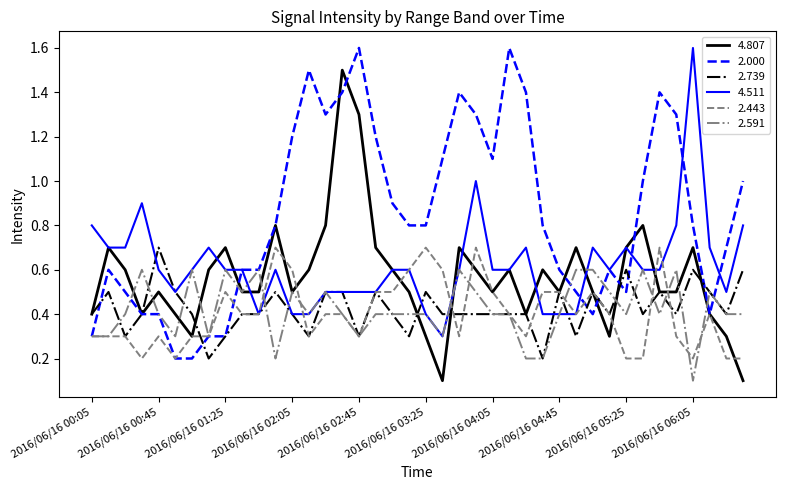

Which series has the largest total across all categories?

2.000